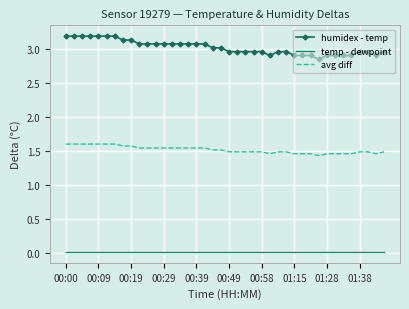

Which series has the largest range (max minus min)?

humidex - temp